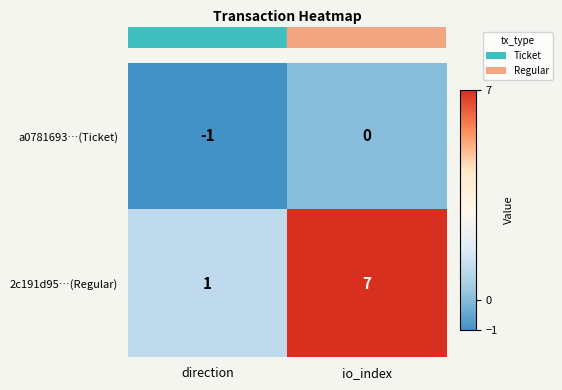

List the series in order of their peak value, lowest first.

a0781693…(Ticket), 2c191d95…(Regular)